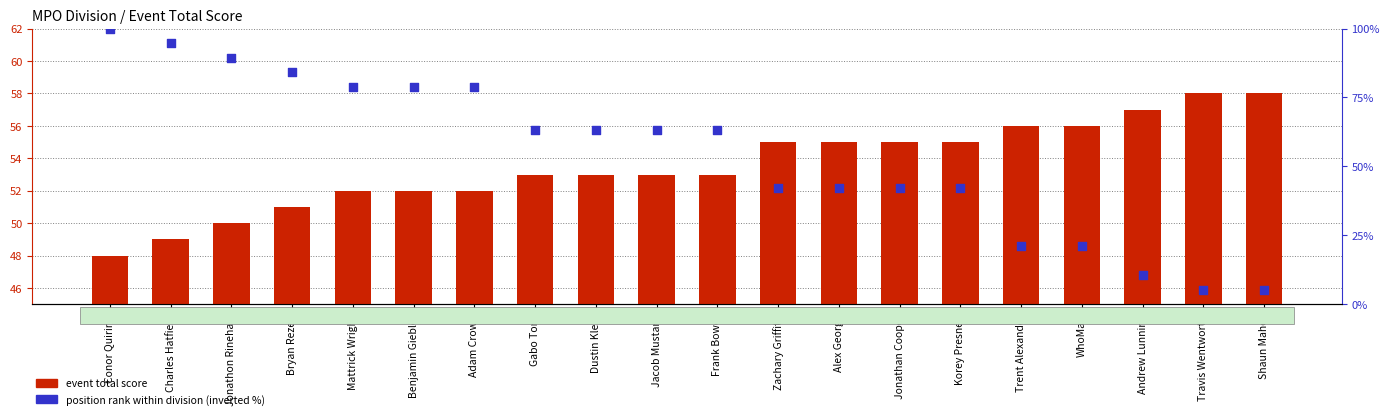

What is the total value across all series at Conor Quiring?

148.0